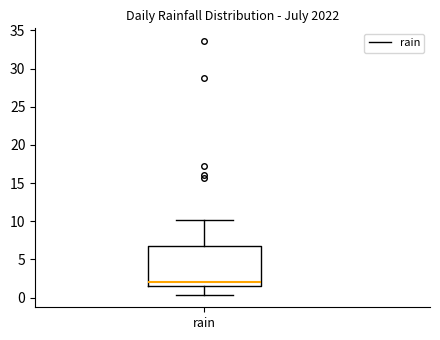

Where does the lower whisker of the box for rain end on the y-axis? The values are not printed on the chart, so give them approximately, as read against the axis.

0.5